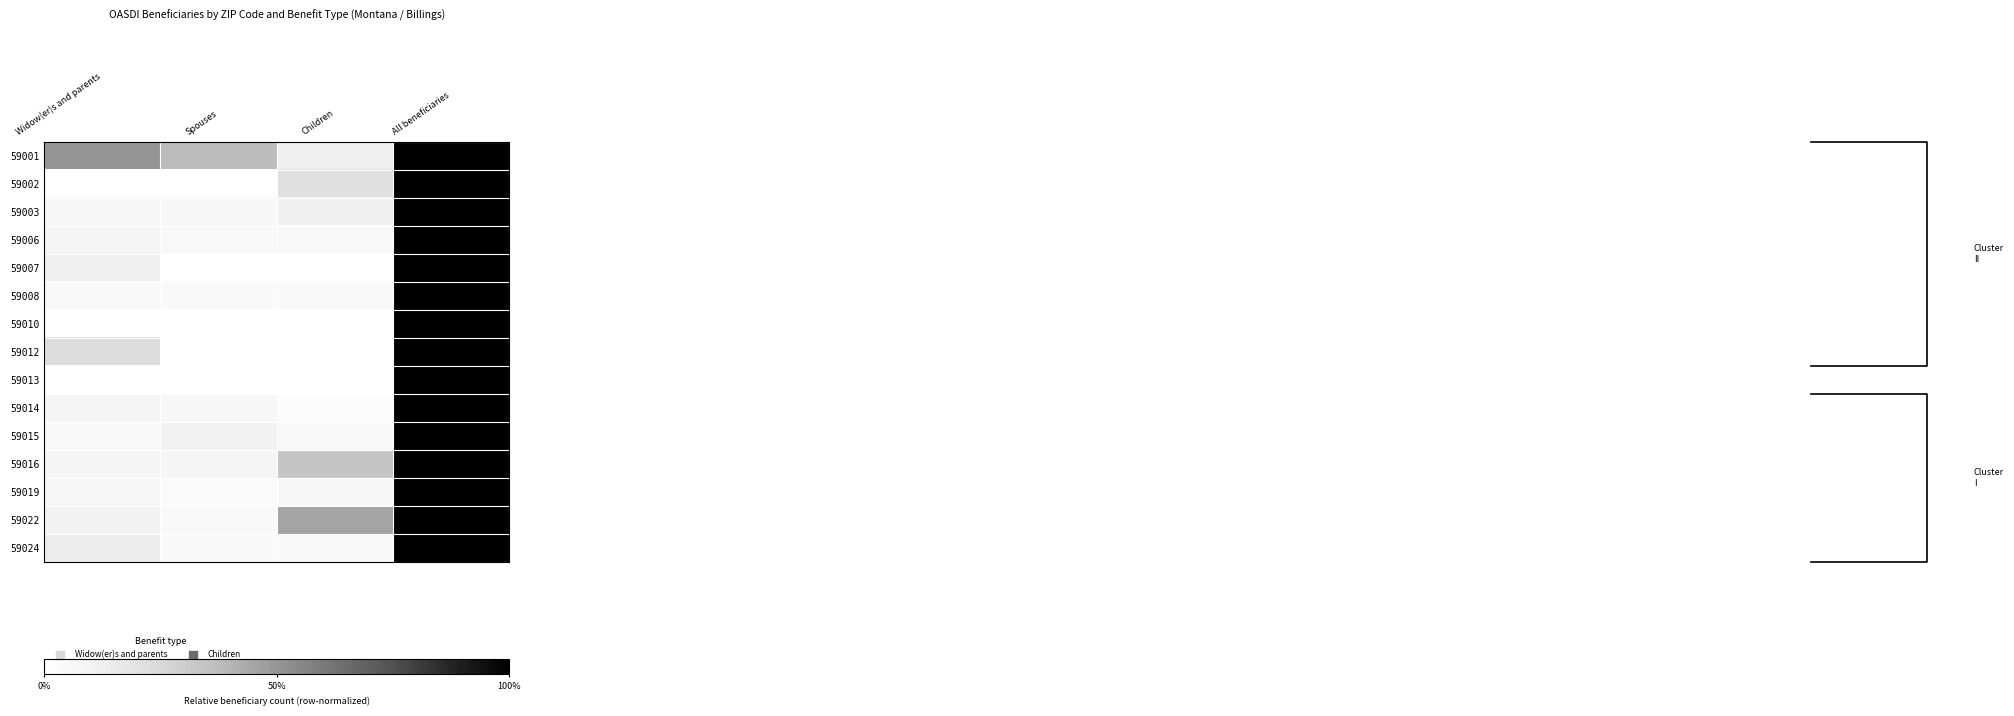

Is the value of 59013 at Spouses greater than the value of 59002 at Spouses?

No